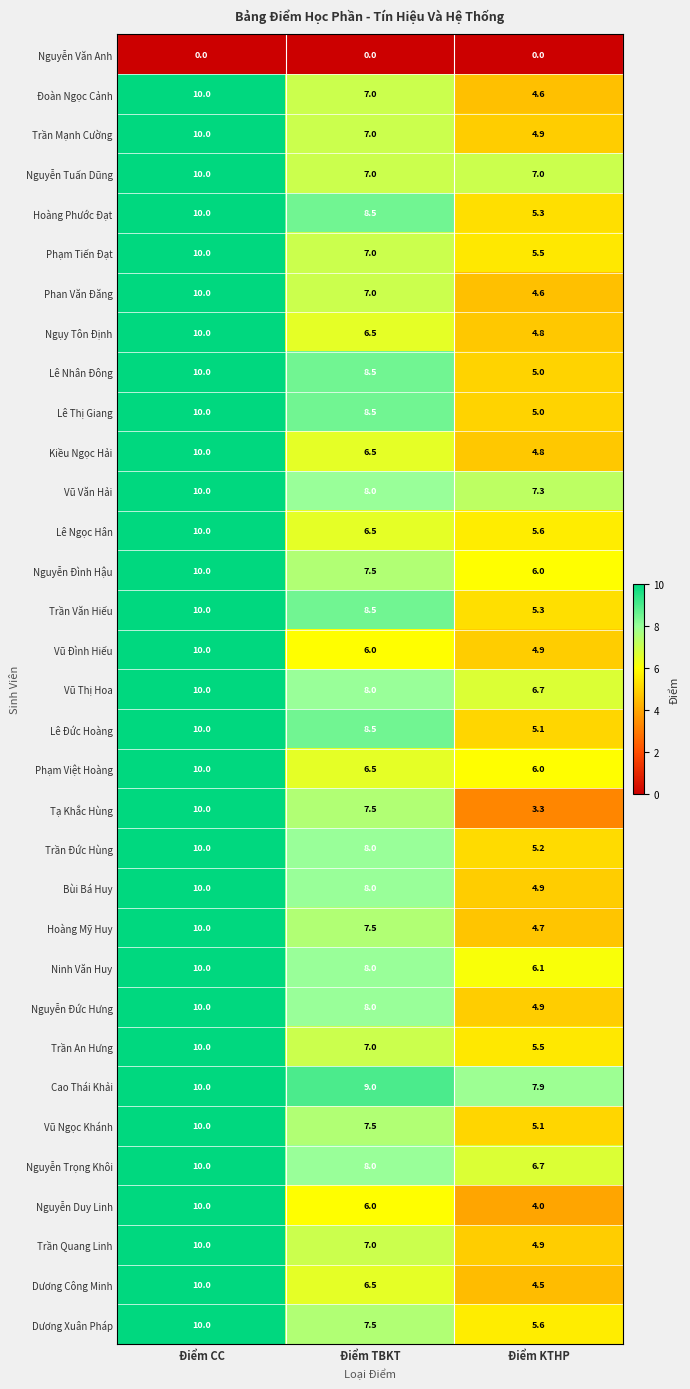

At which label does Vũ Thị Hoa first exceed 8?

Điểm CC